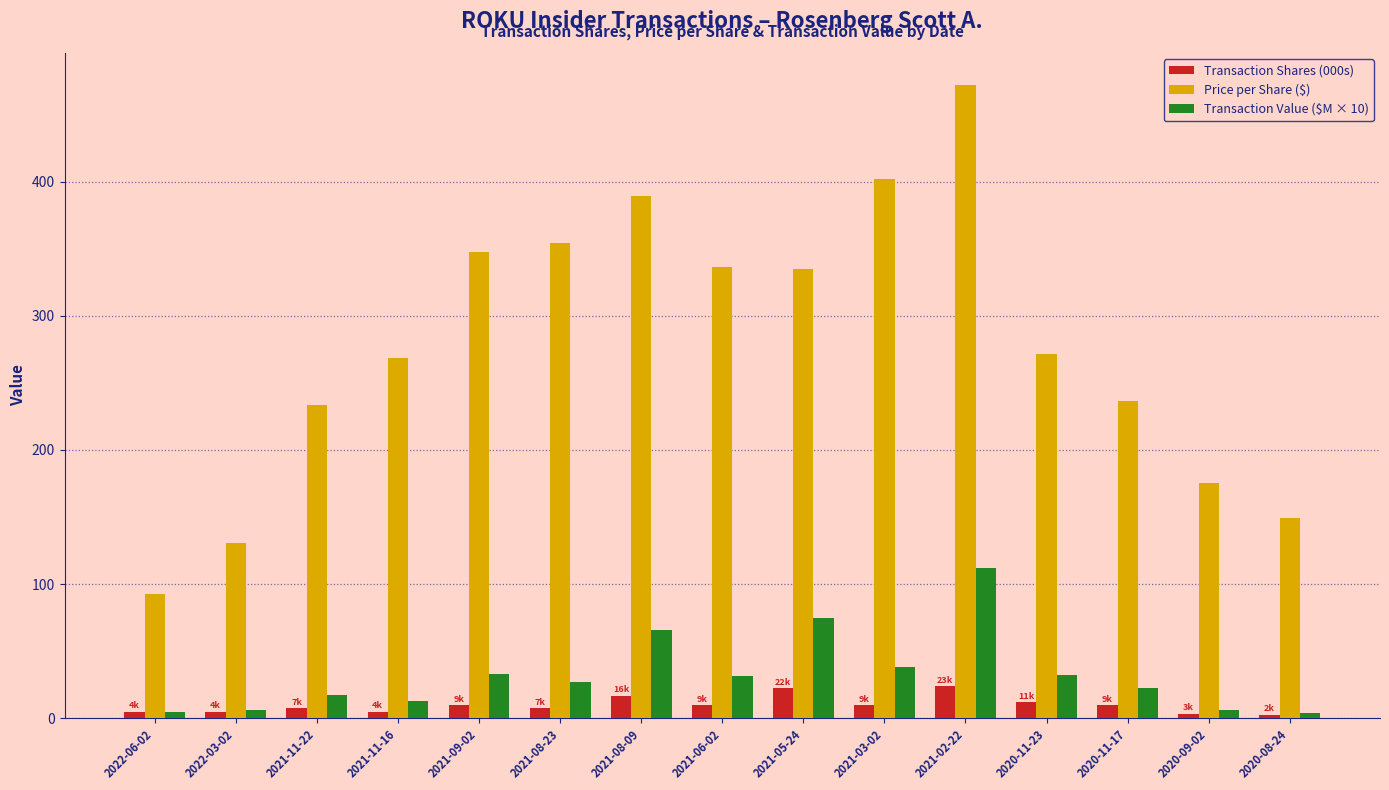

At which label does Transaction Value ($M × 10) first exceed 26?

2021-09-02